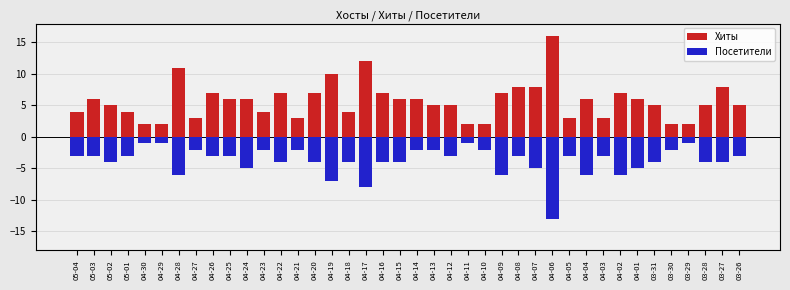

Does the chart contain stacked bars?

No